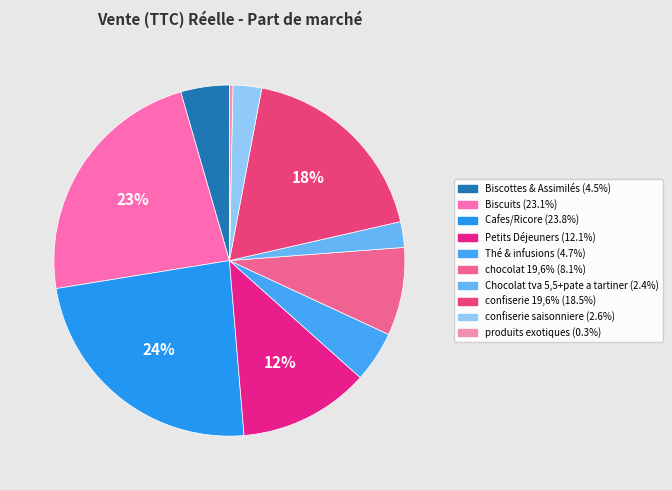

Does Cafes/Ricore account for over 50% of the chart?

No